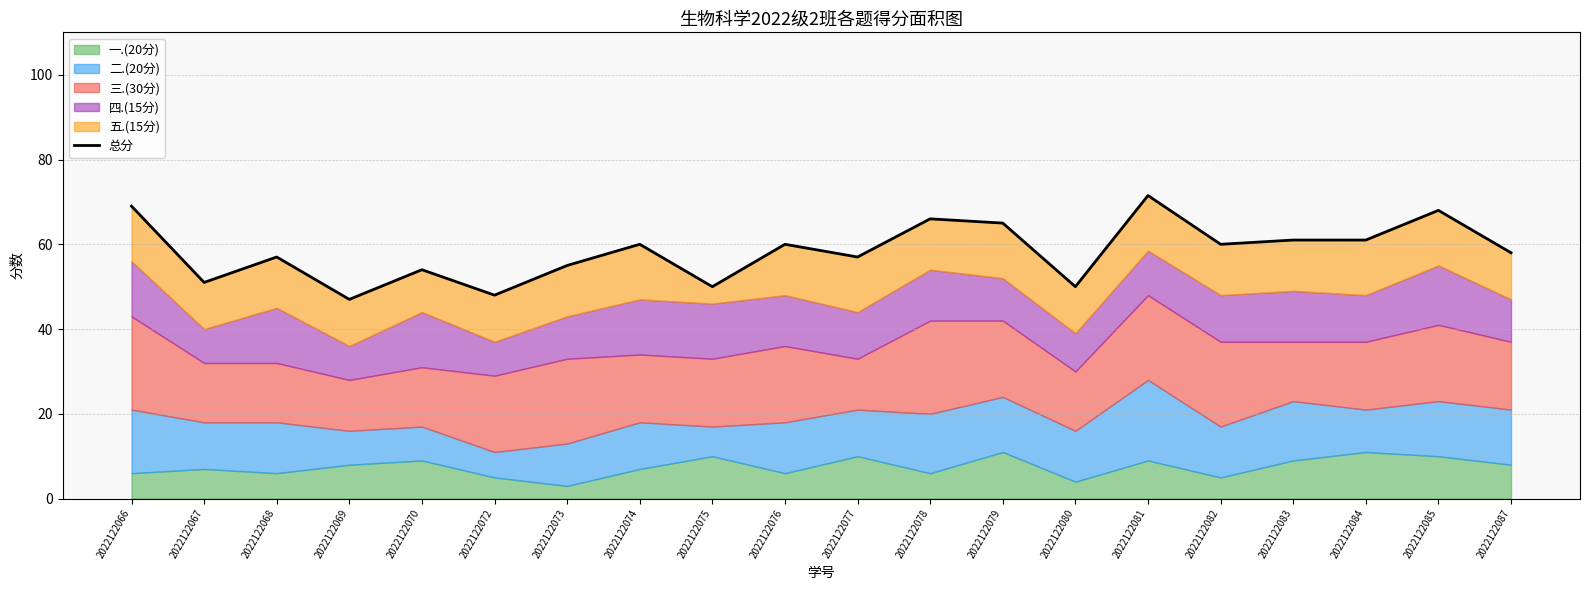

Which has a higher value, 2022122082 or 2022122080?

2022122082